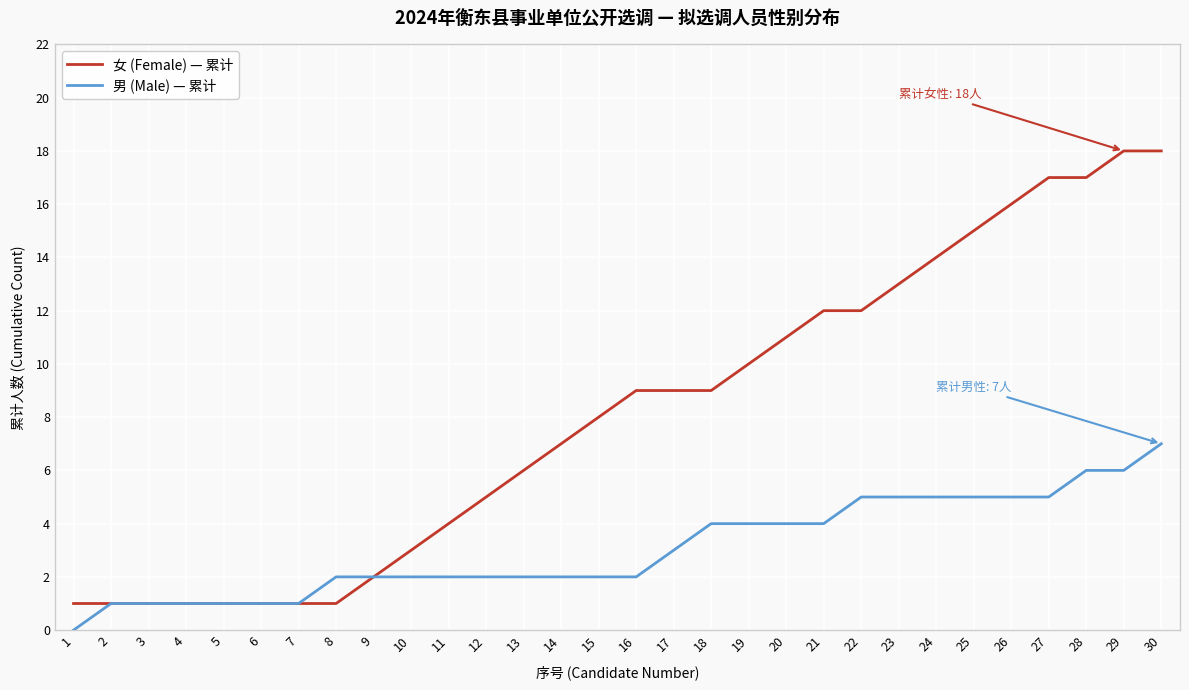

What is the sum of the 女 (Female) — 累计 values at 22 and 8?

13